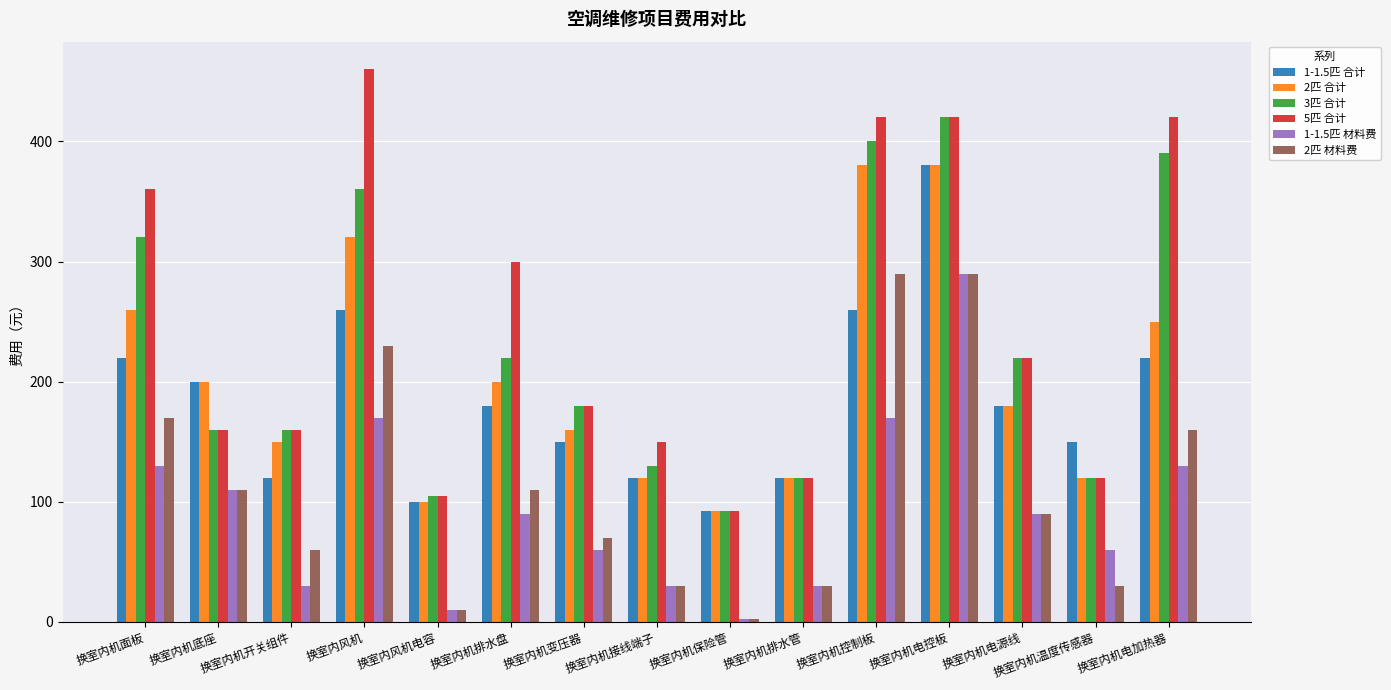

What is the spread (max minus min) of values at 换室内机电加热器?

290